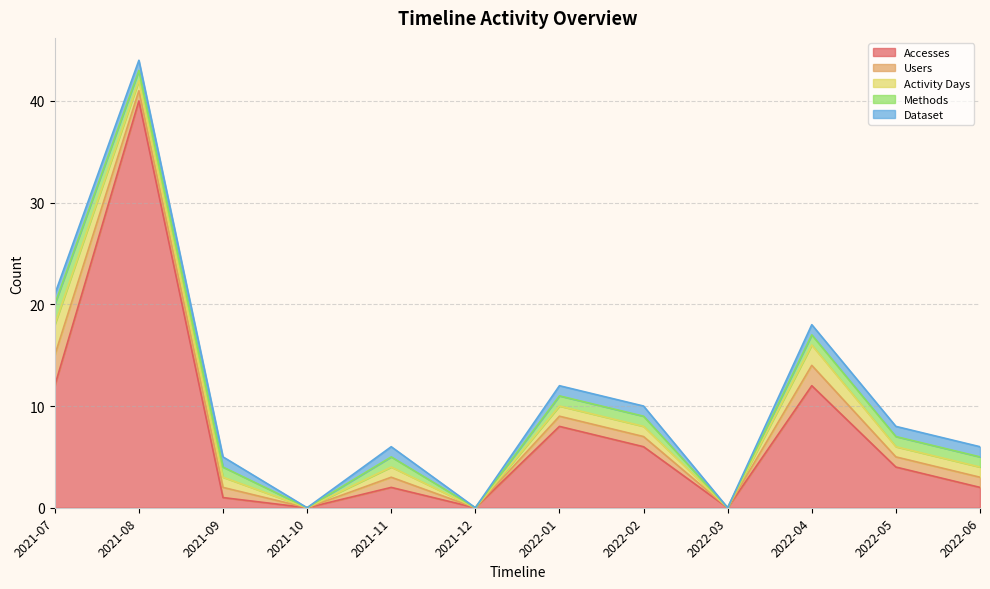

What is the sum of all Dataset values?

9